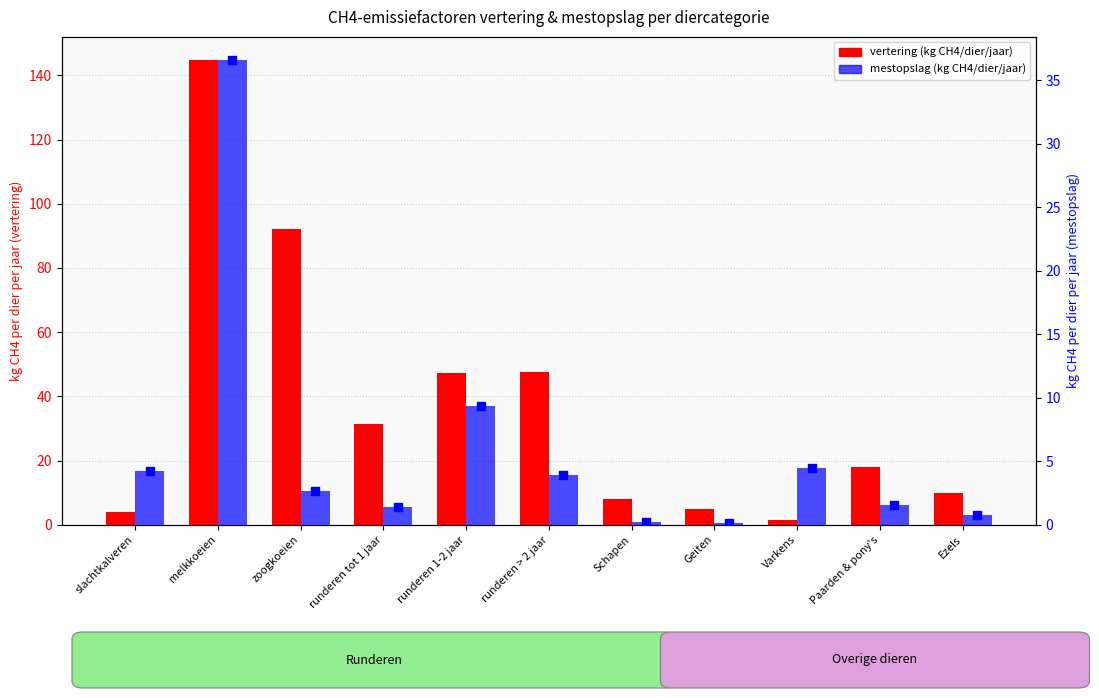

At how many categories does at least one series exceed 45?

4